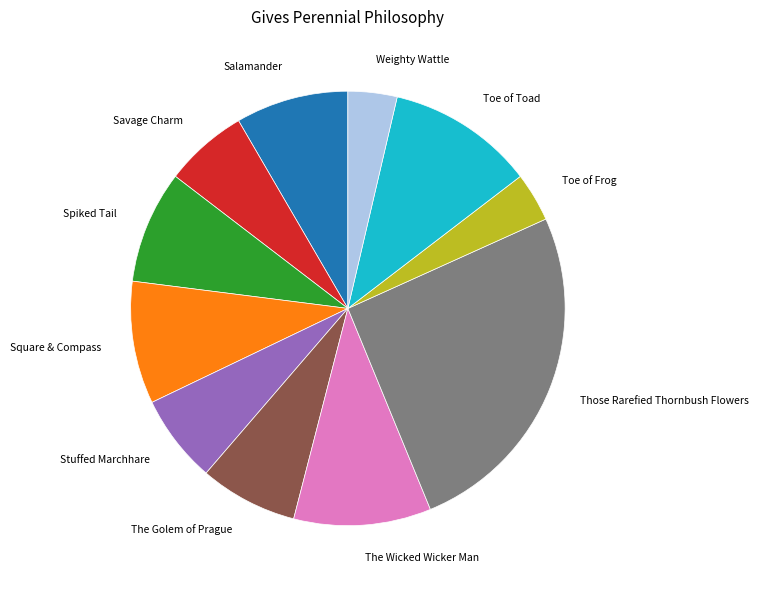

What is the ratio of the value at The Wicked Wicker Man to the value at Toe of Frog?

2.8